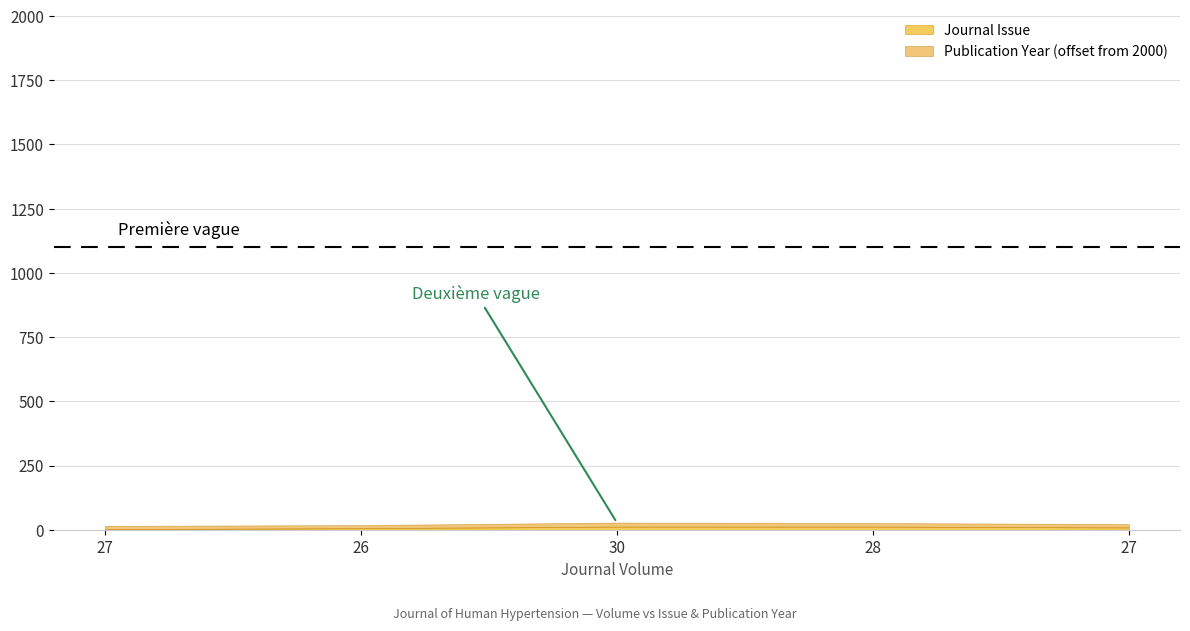

Which series has the largest total across all categories?

Publication Year